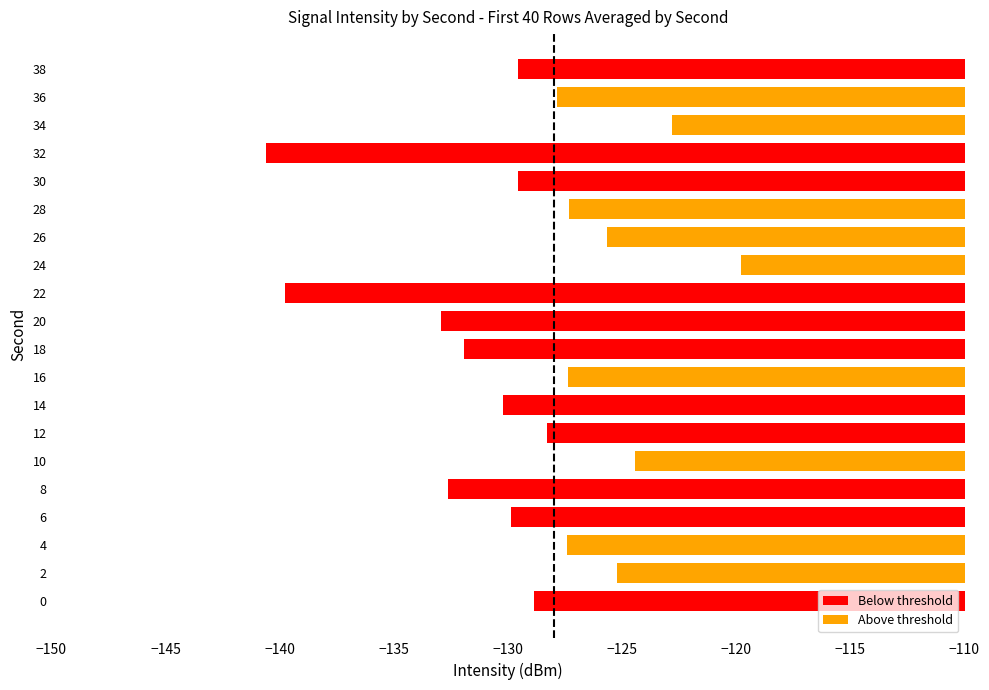

What is the sum of all values?

-2582.1